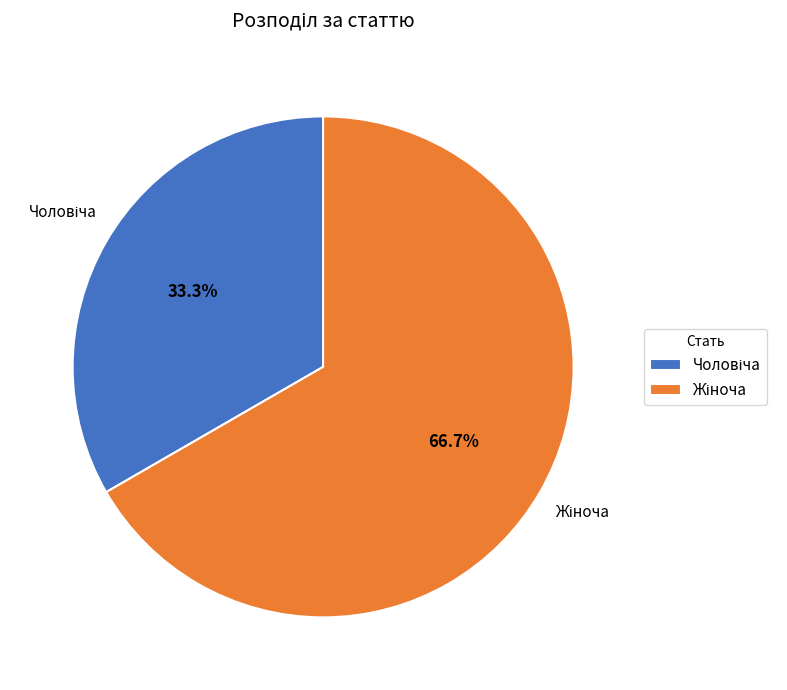

Is there any slice that represents more than half of the pie?

Yes